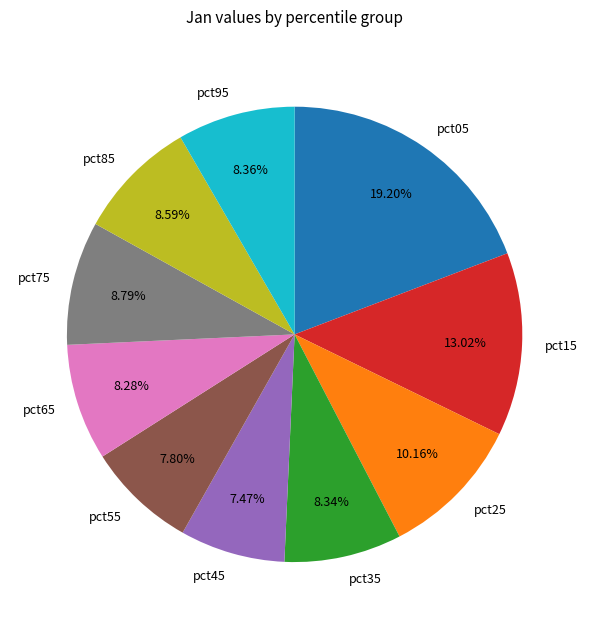

Count the number of slices in the pie.

10